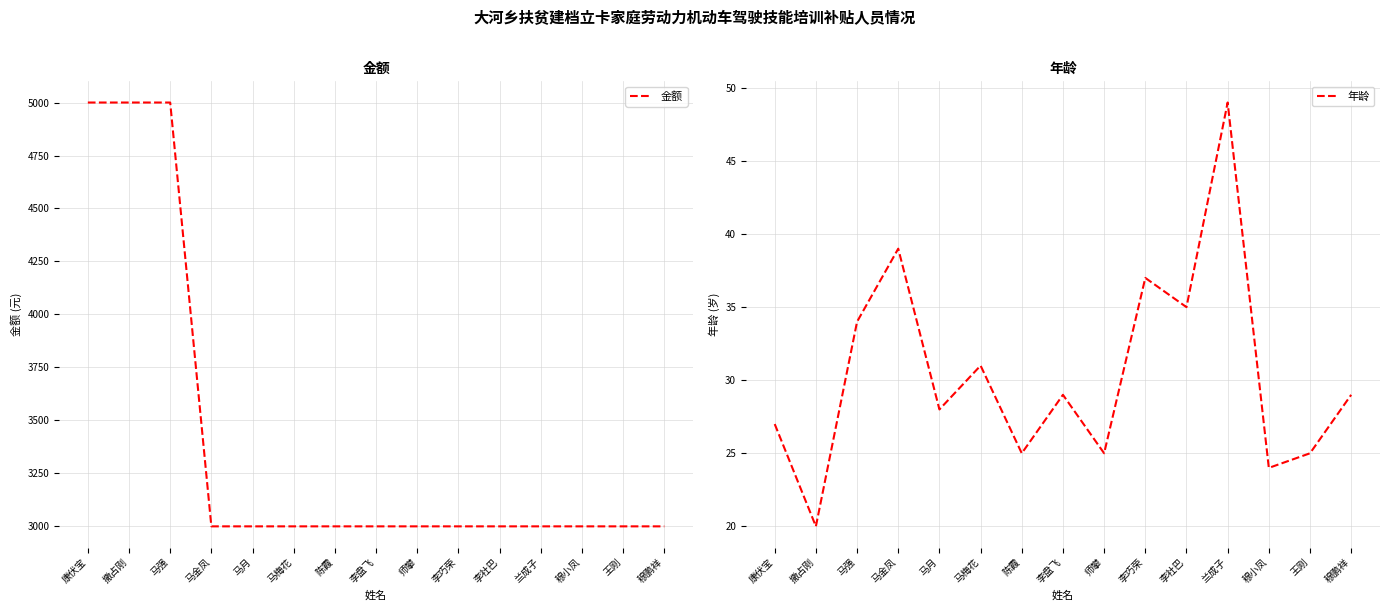

Does the chart display data point markers on the line(s)?

No